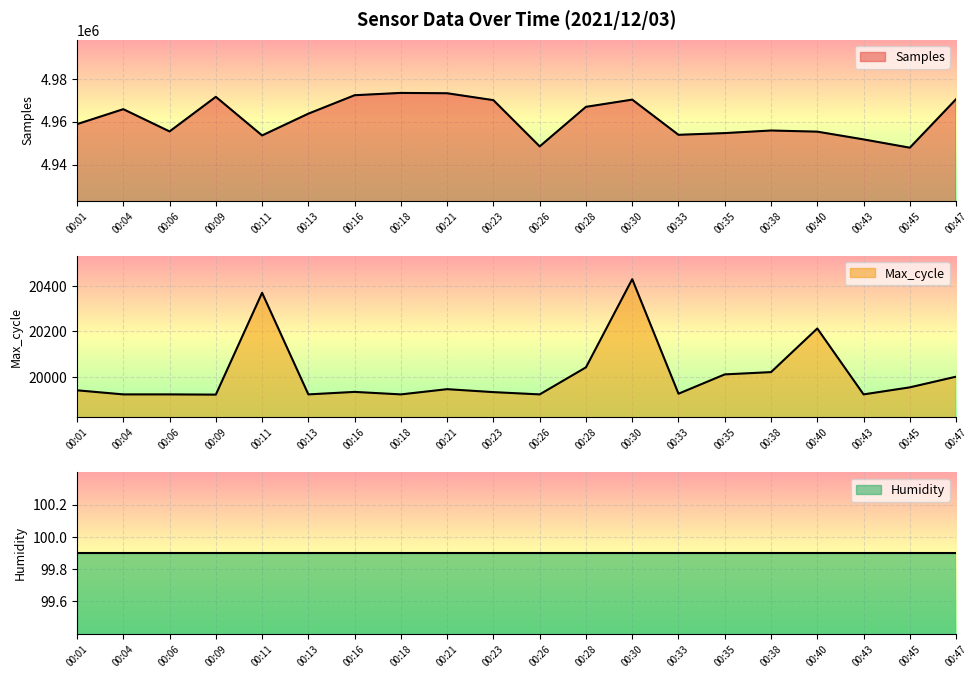

How many interior local peaks does the Max_cycle series have?

5